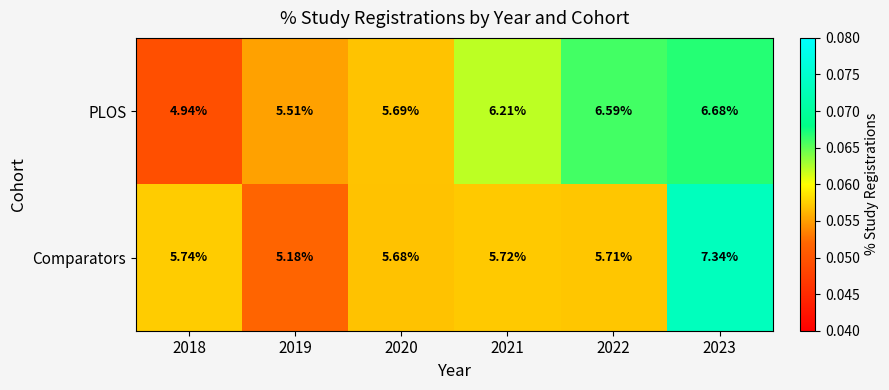

At 2020, list the series in order from smallest to largest.

Comparators, PLOS